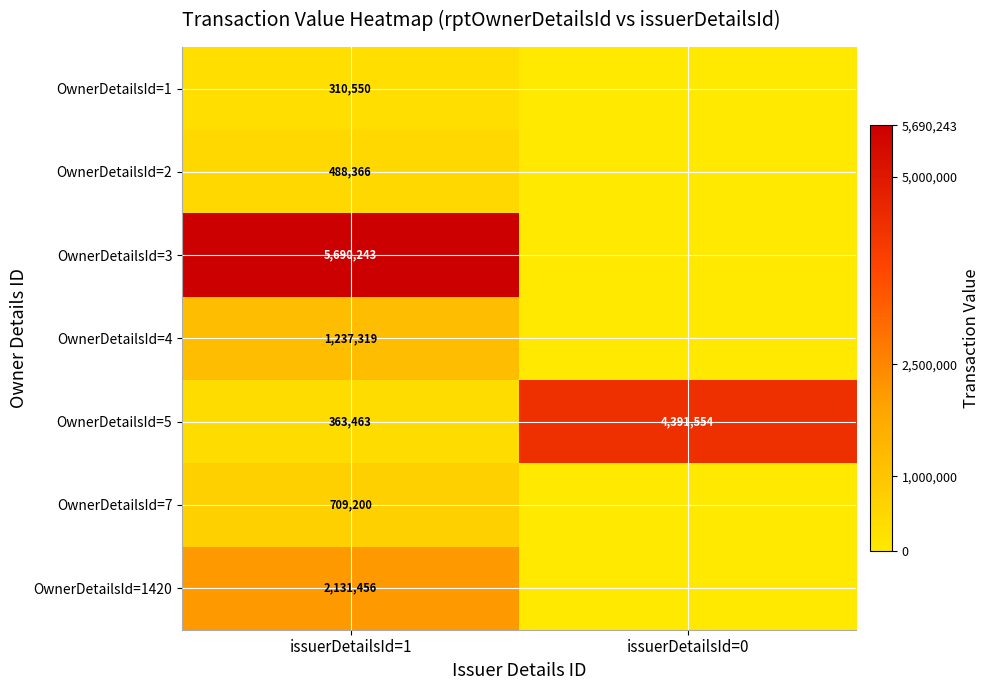

What is the minimum value for OwnerDetailsId=5?

363463